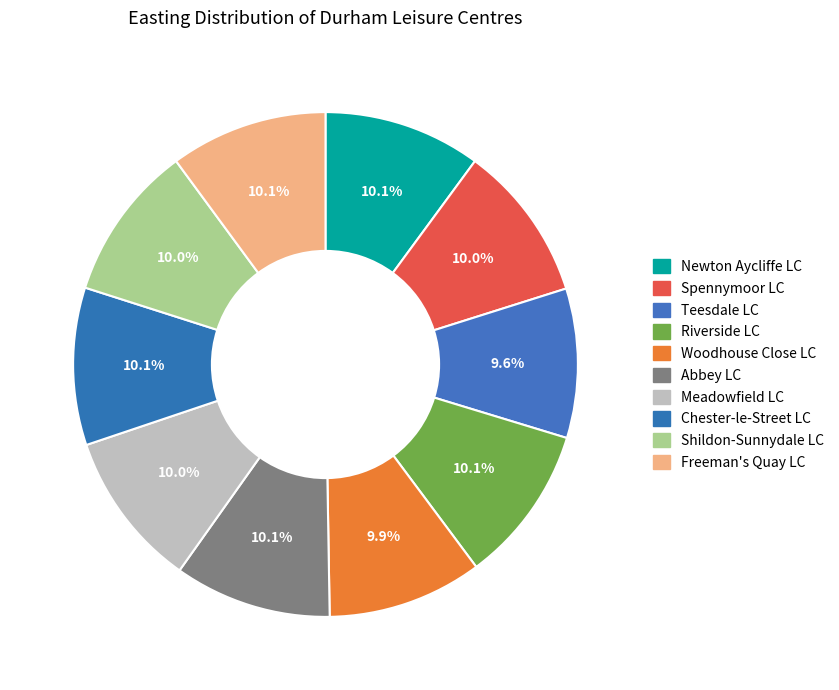

Count the number of slices in the pie.

10